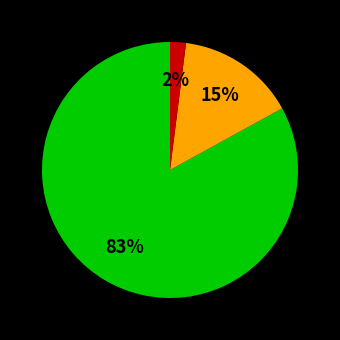

To the nearest percent, what is the average slice percentage?

33%